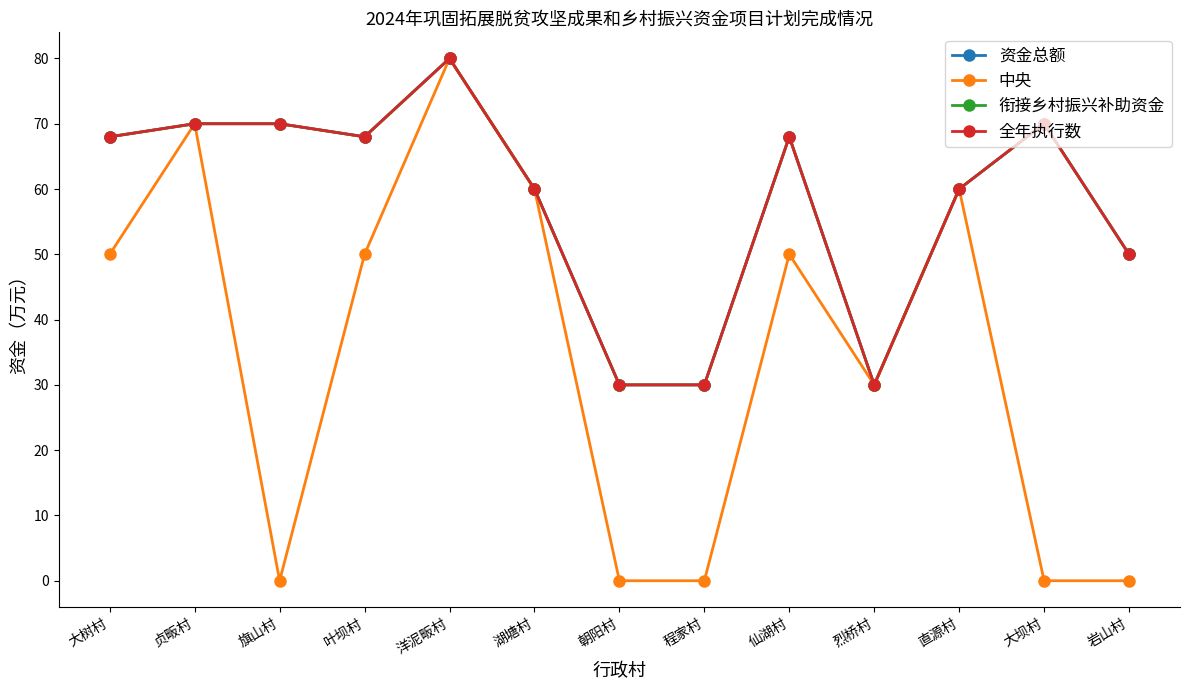

Is the value of 资金总额 at 岩山村 greater than the value of 全年执行数 at 旗山村?

No